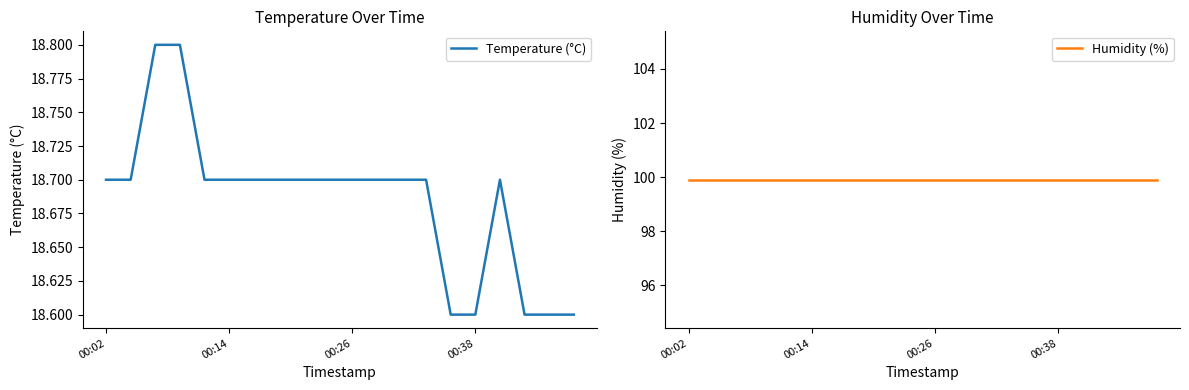

At which label is Humidity (%) closest to 99?

00:02